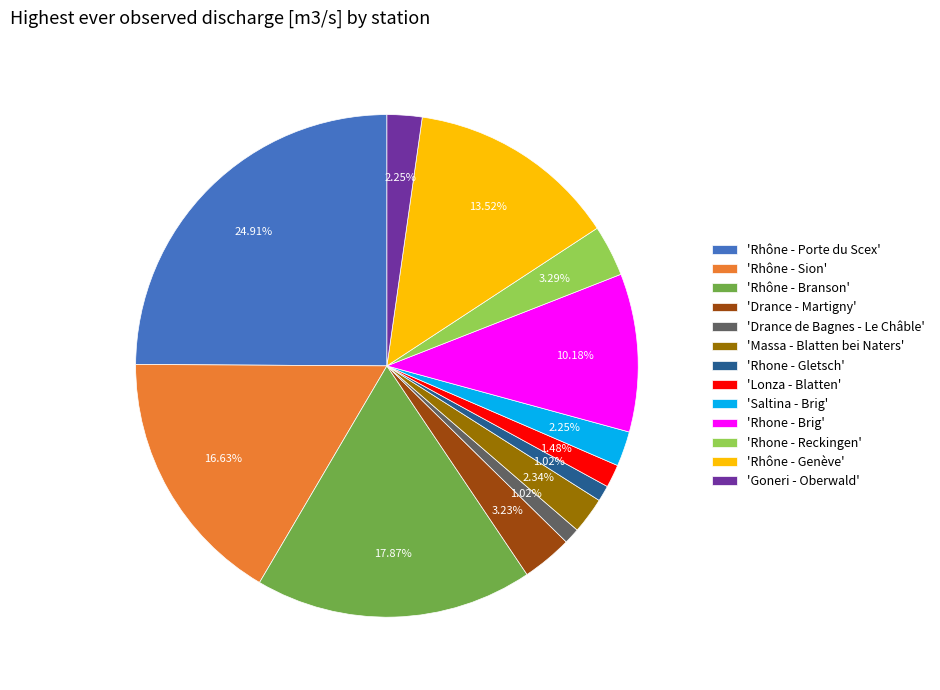

What is the ratio of the value at 'Rhone - Brig' to the value at 'Lonza - Blatten'?

6.9